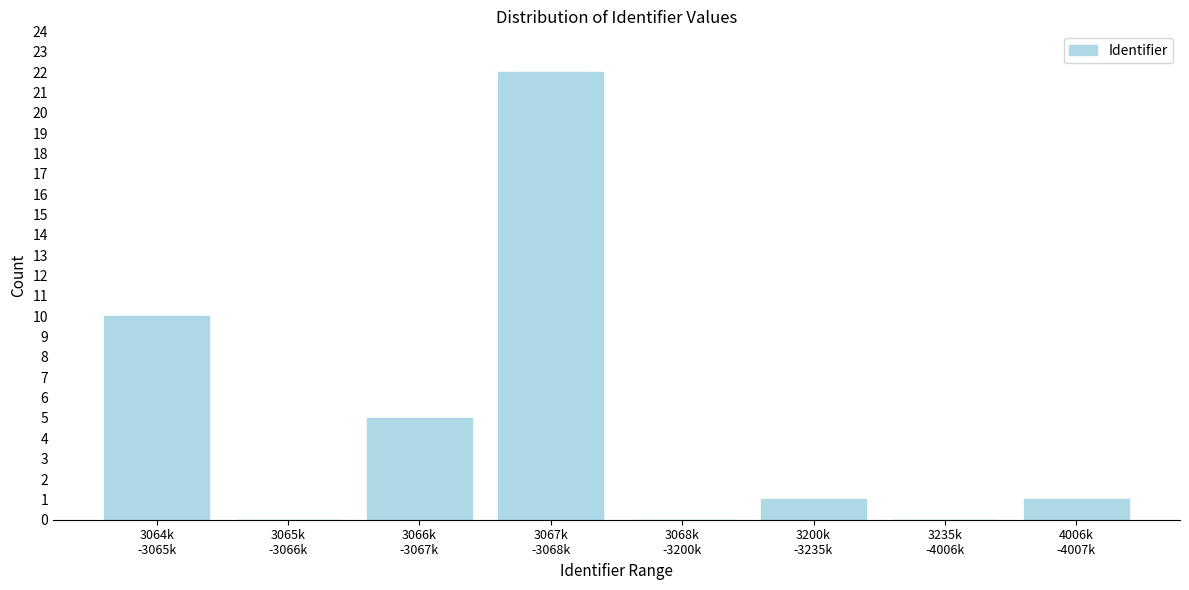

What is the greatest value displayed?

22